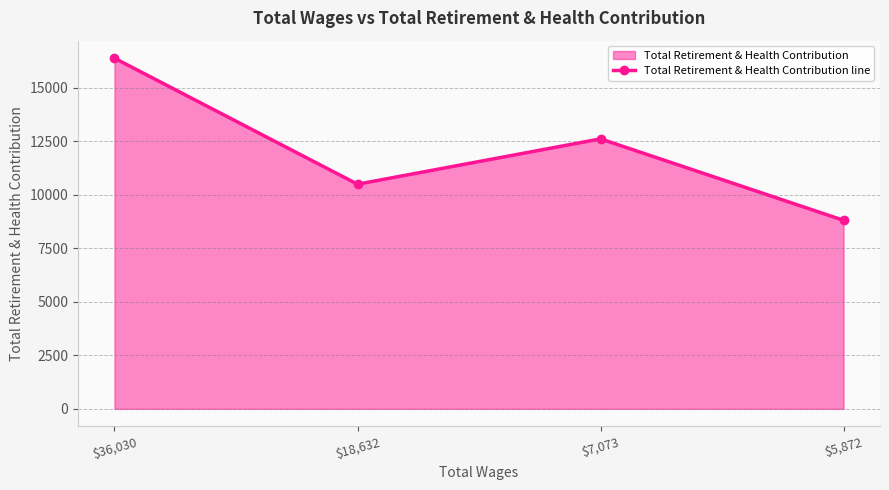

What is the change in value from $7,073 to $5,872?

-3804